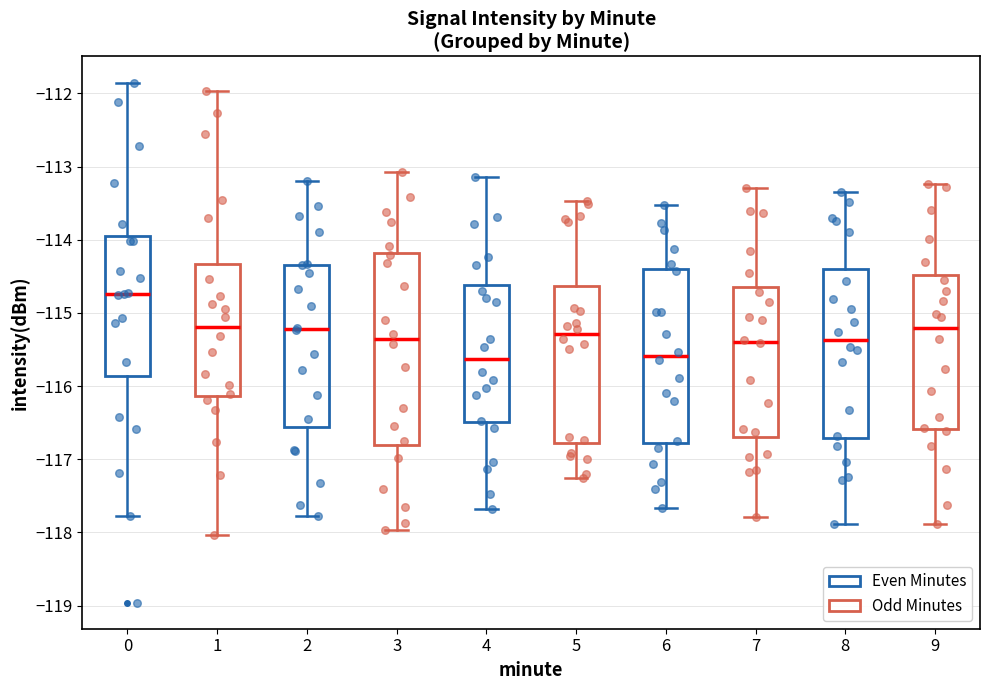

Which box's median line is the highest?

0